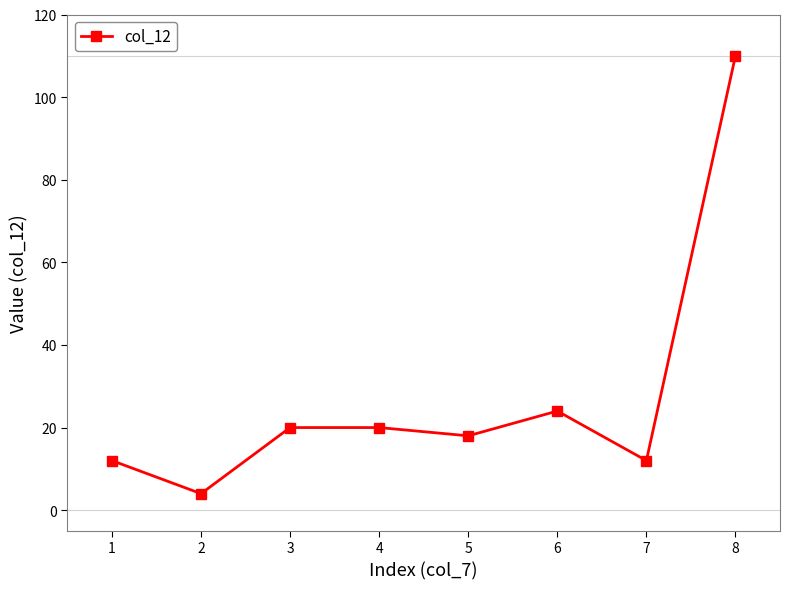

At which category does the chart reach its minimum across all series?

2